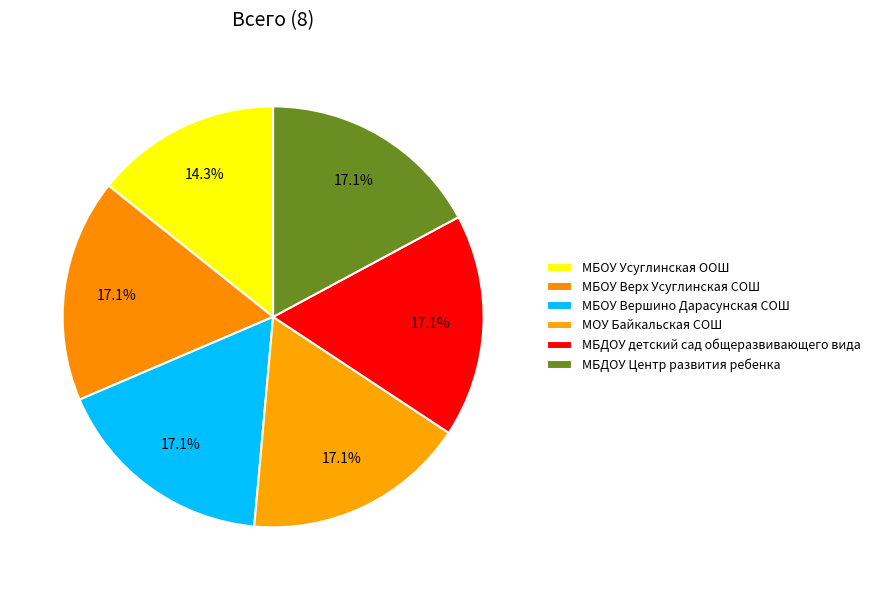

How many slices are in this pie chart?

6